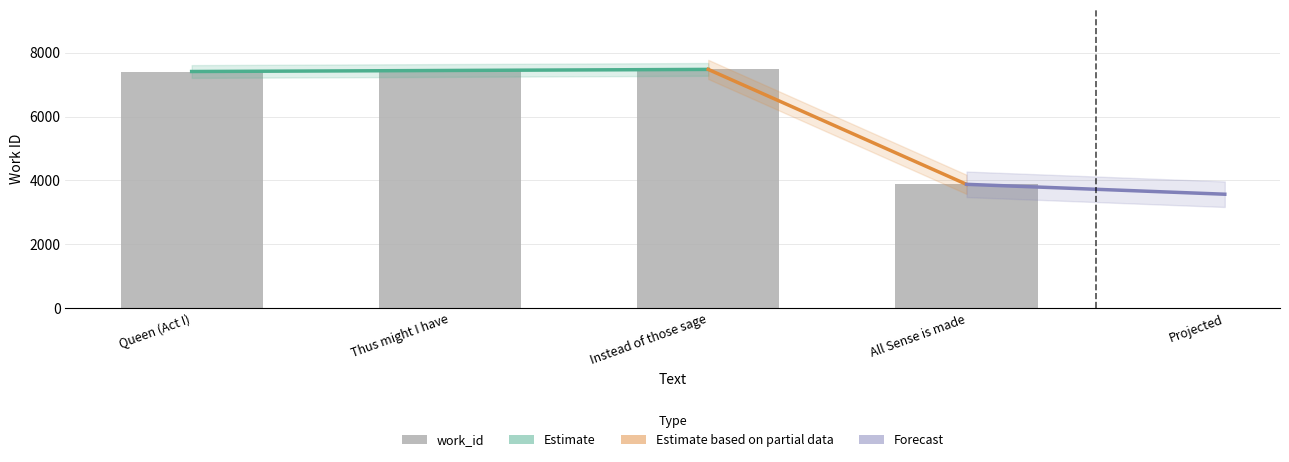

Reading left to right, extract all data points from this chart.

7410	7476	7476	3876